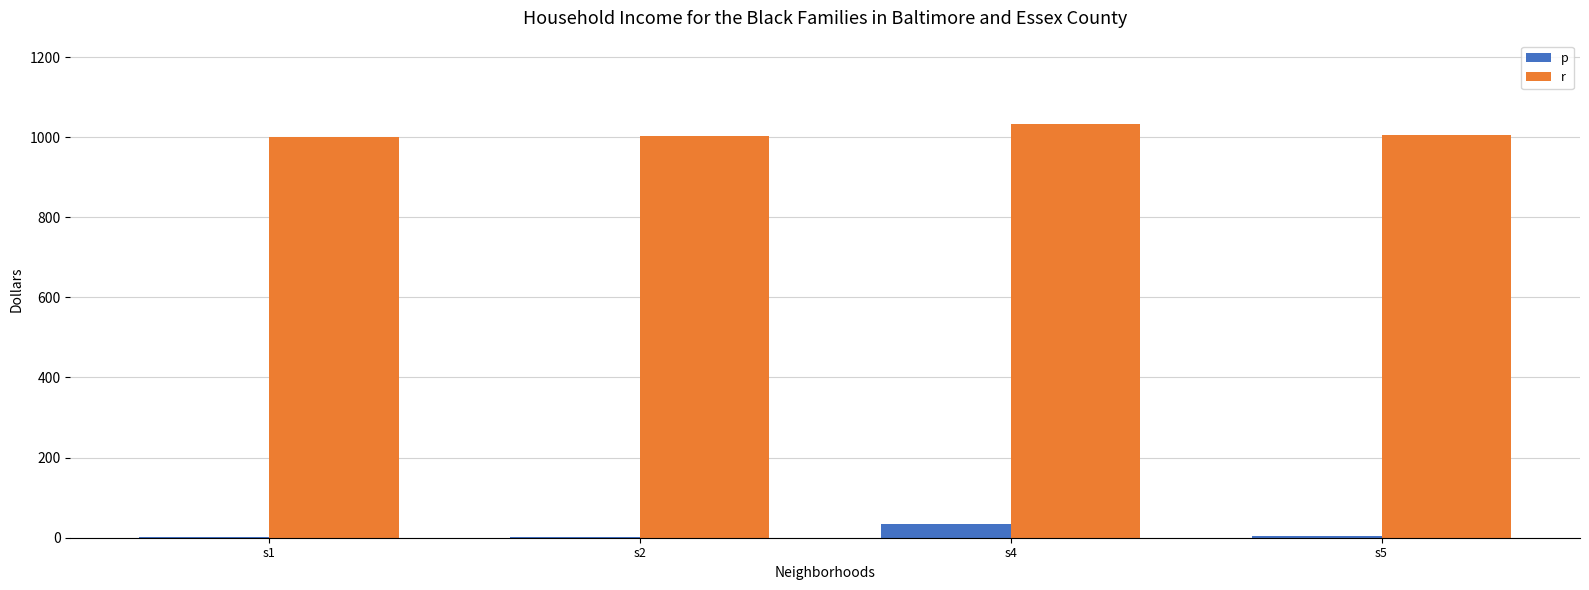

The value of r at s1 is 1001. True or false?

True